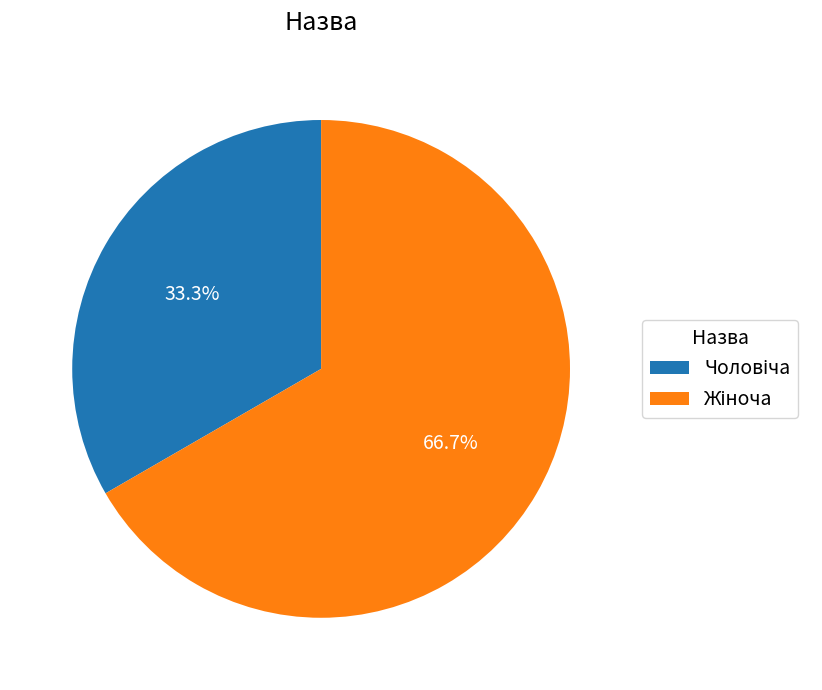

How many segments does this pie chart have?

2